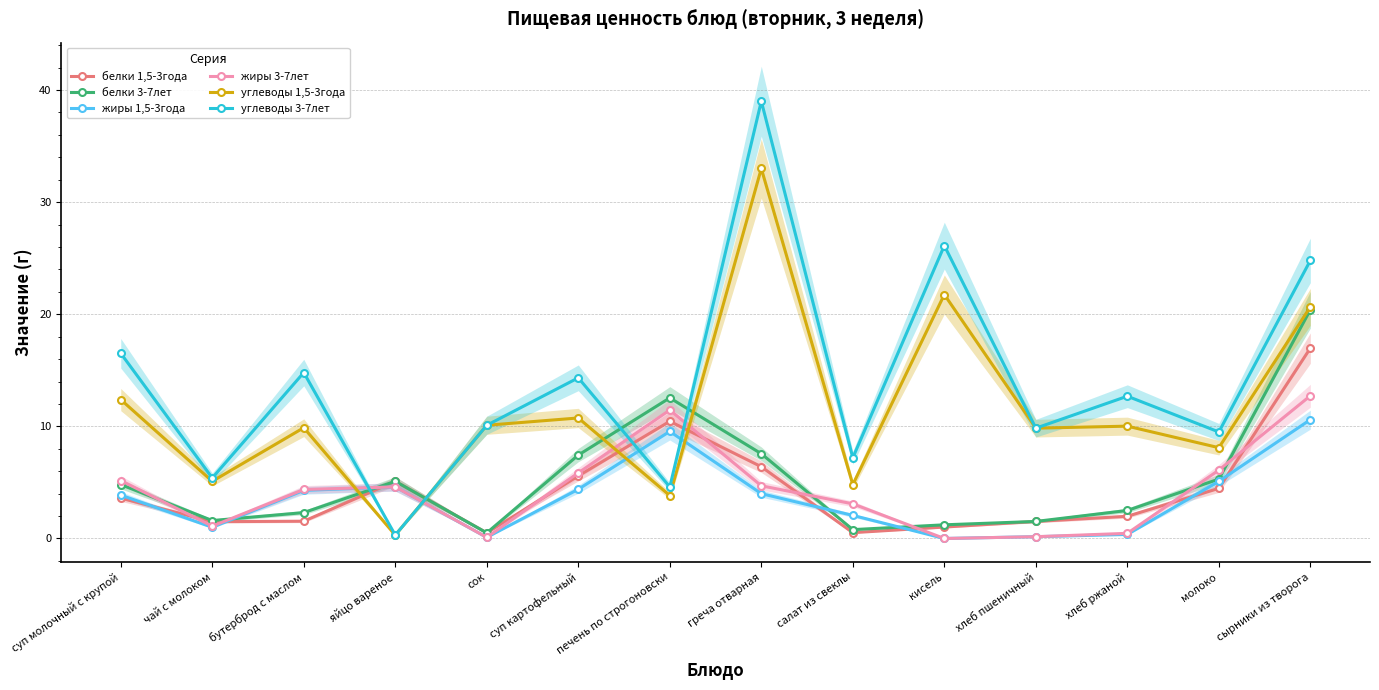

Is it true that жиры 3-7лет equals 0.1 at сок?

True